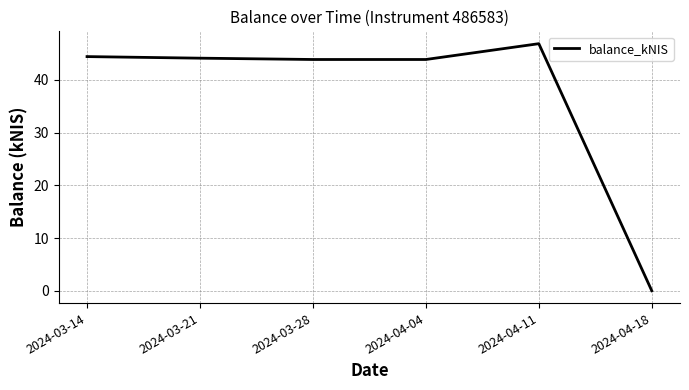

How many categories are shown in the chart?

6